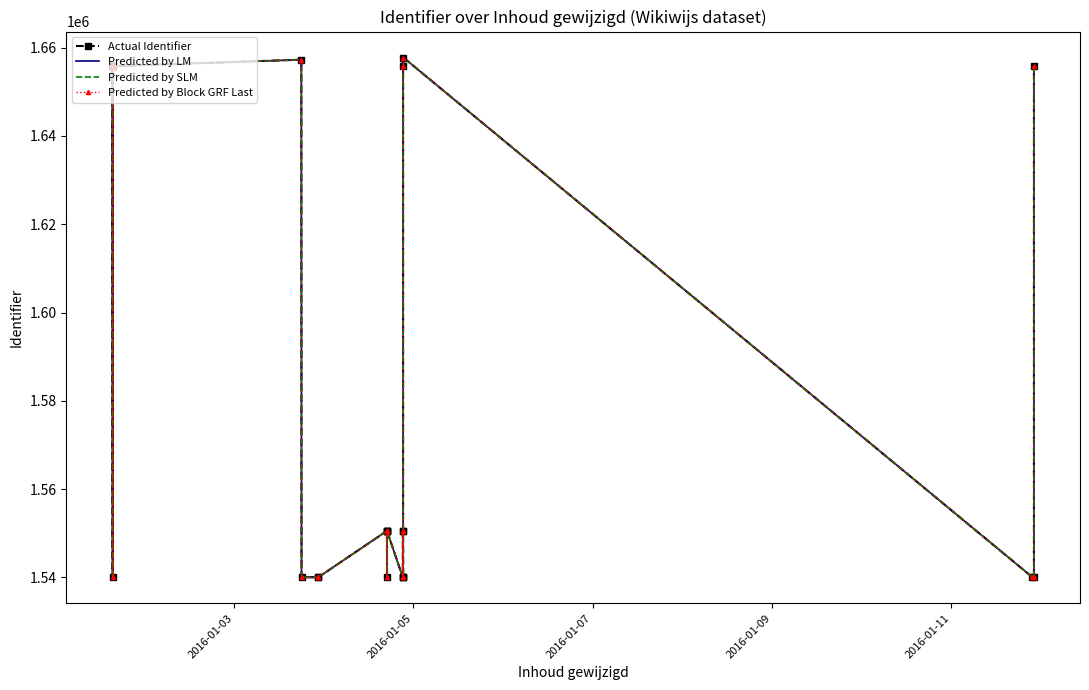

How many interior local valleys does the Predicted by SLM series have?

8